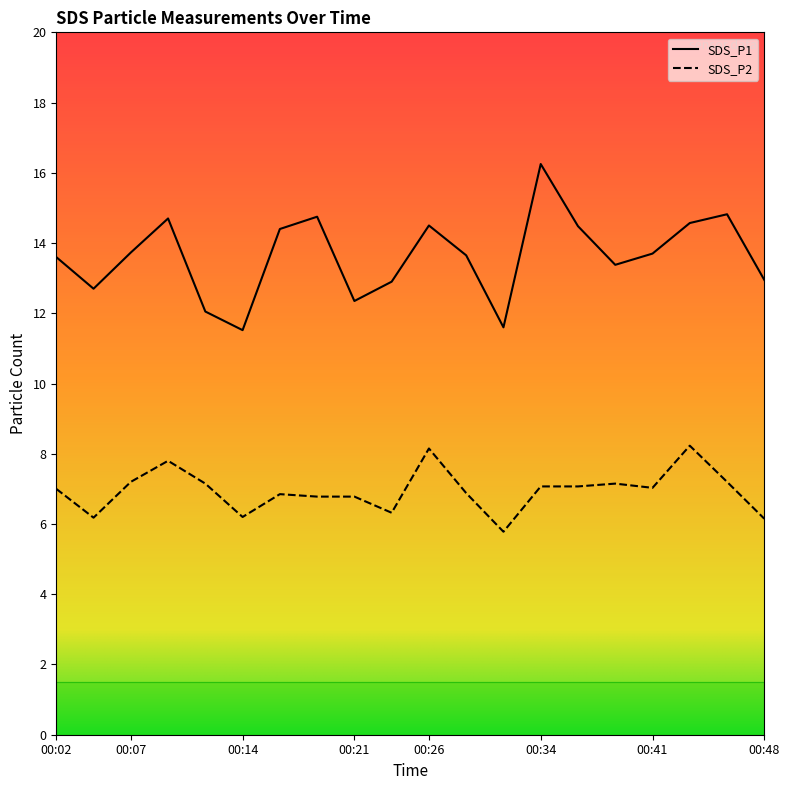

Reading left to right, transcribe all the data shown in this chart.

SDS_P1: 13.6	12.7	13.7	14.7	12.1	11.5	14.4	14.8	12.3	12.9	14.5	13.7	11.6	16.2	14.5	13.4	13.7	14.6	14.8	12.9
SDS_P2: 7.0	6.2	7.2	7.8	7.2	6.2	6.8	6.8	6.8	6.3	8.2	6.9	5.8	7.1	7.1	7.2	7.0	8.2	7.2	6.2